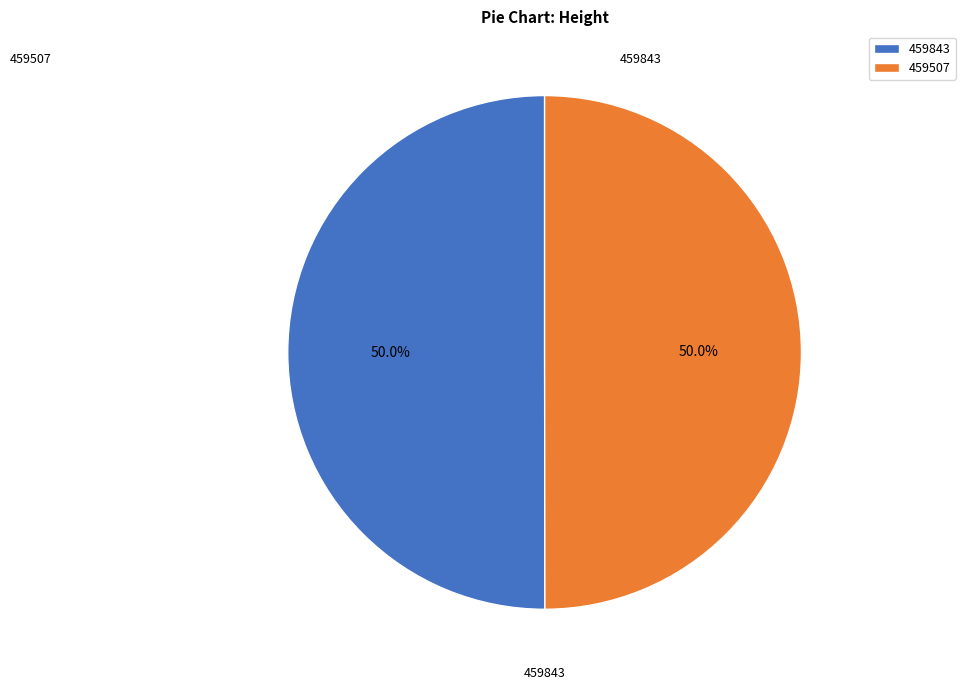

To the nearest percent, what is the combined percentage of 459507 and 459843?

100%